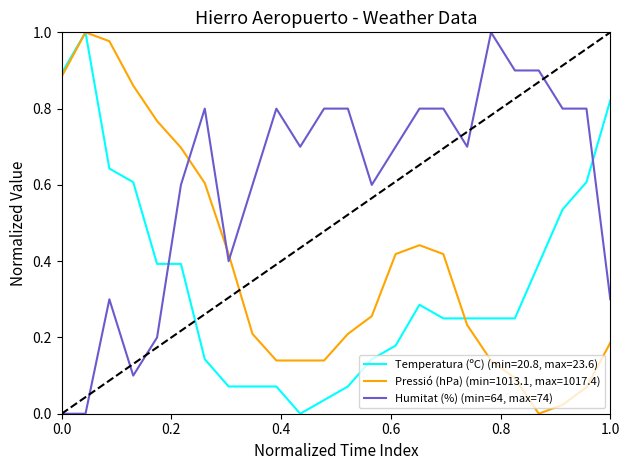

Which series has the largest total across all categories?

Humitat (%) (min=64, max=74)